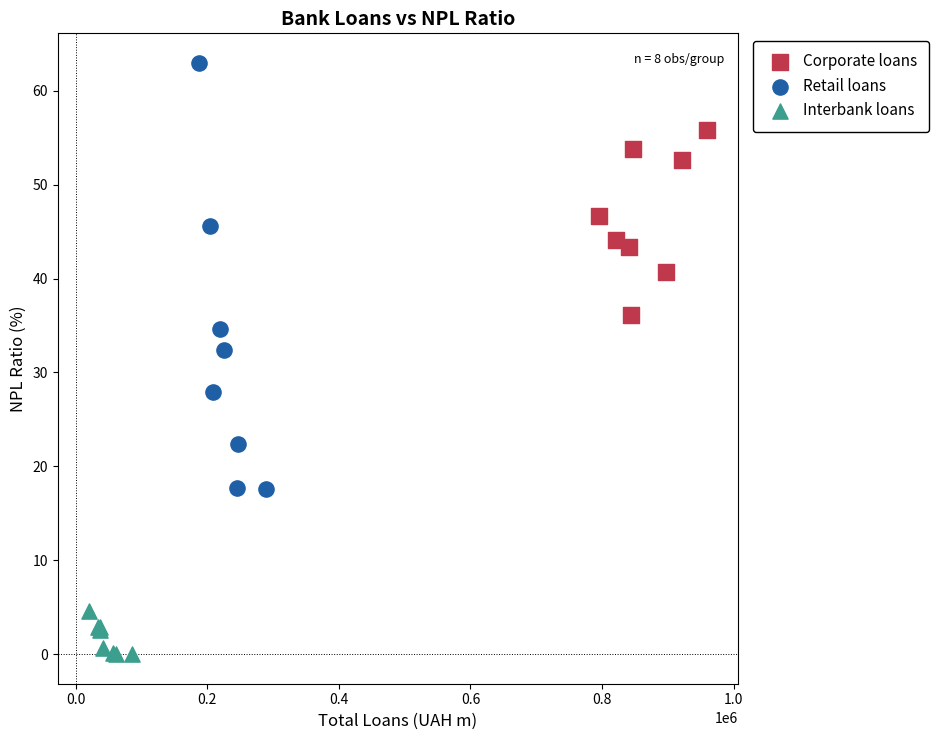

What are all the series names shown in the legend?

Corporate loans, Retail loans, Interbank loans